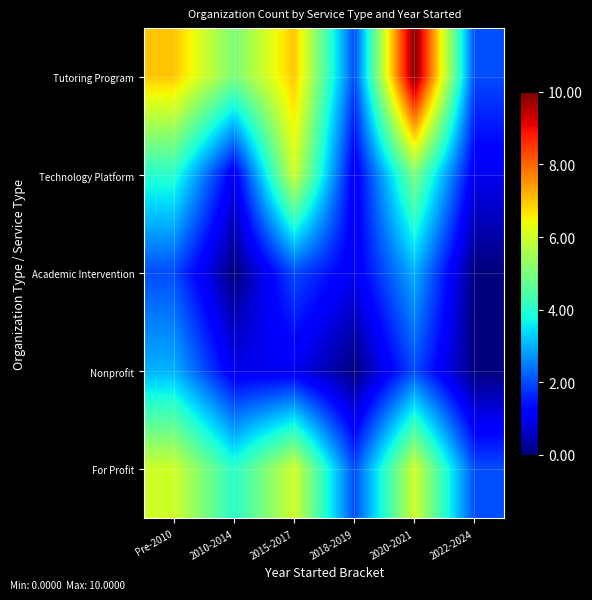

At 2015-2017, list the series in order from largest to smallest.

Tutoring Program, Technology Platform, For Profit, Academic Intervention, Nonprofit